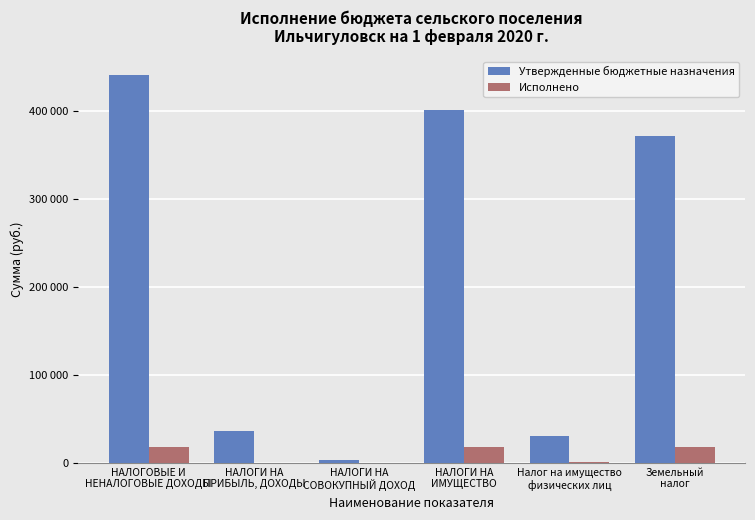

At how many categories does at least one series exceed 130197?

3